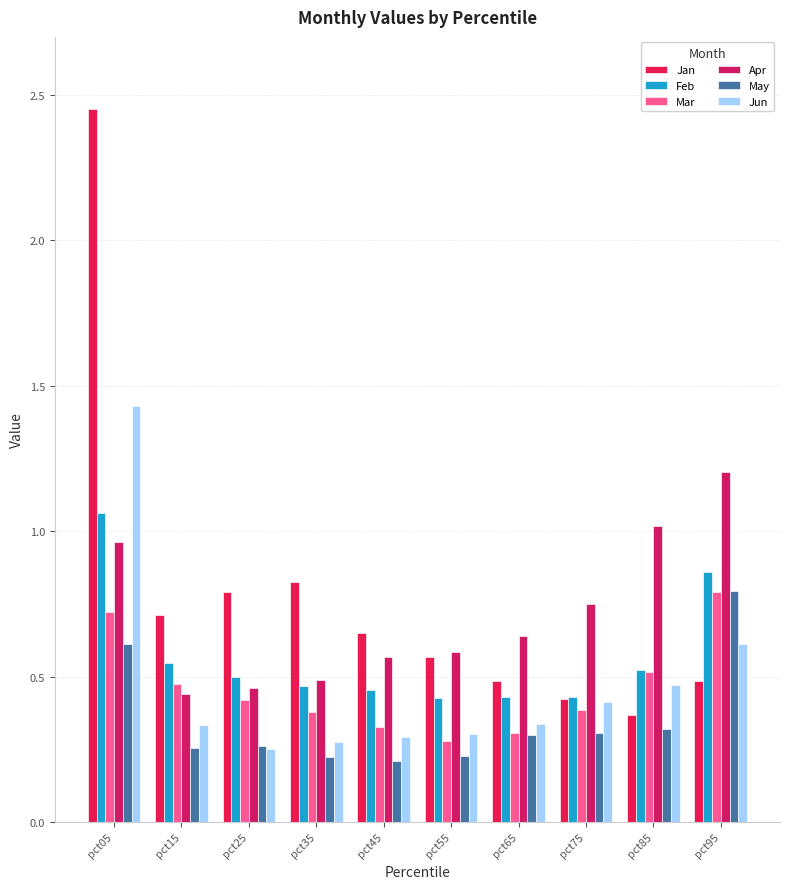

At which category is the sum across all series the highest?

pct05